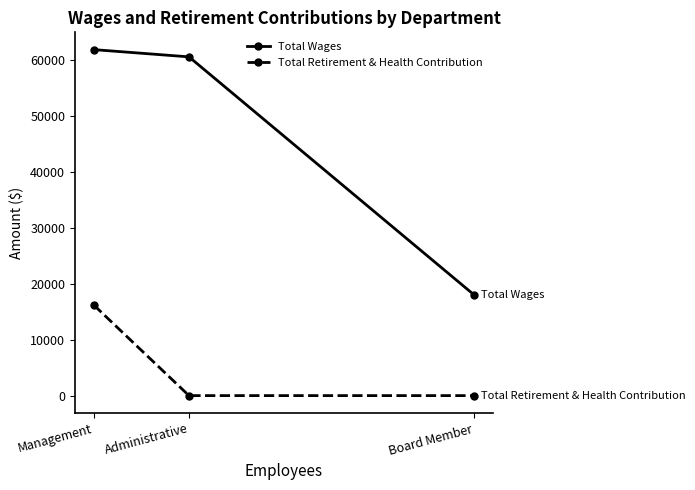

Which series has the widest spread of values?

Total Wages